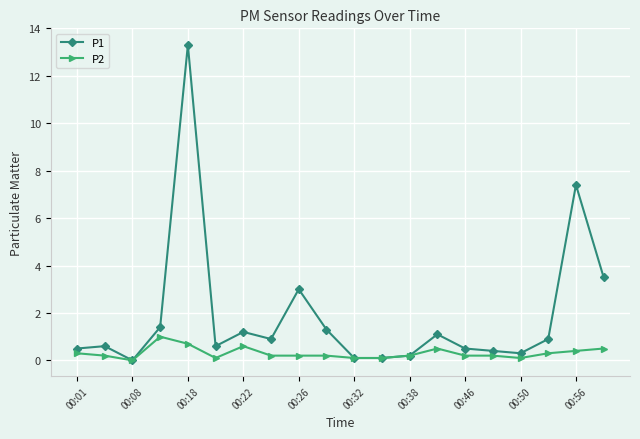

Is this an area chart (filled region under the line)?

No